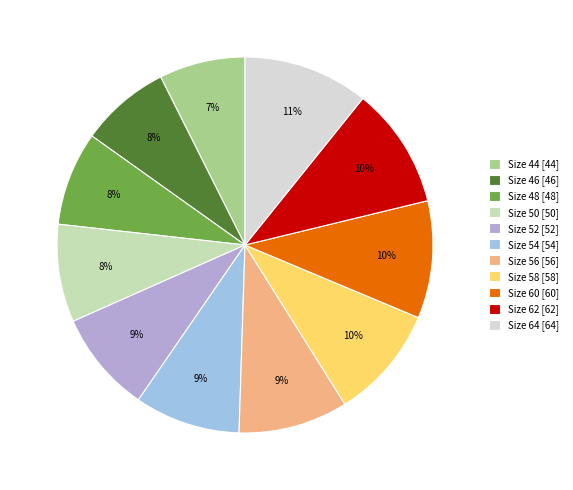

How many segments does this pie chart have?

11